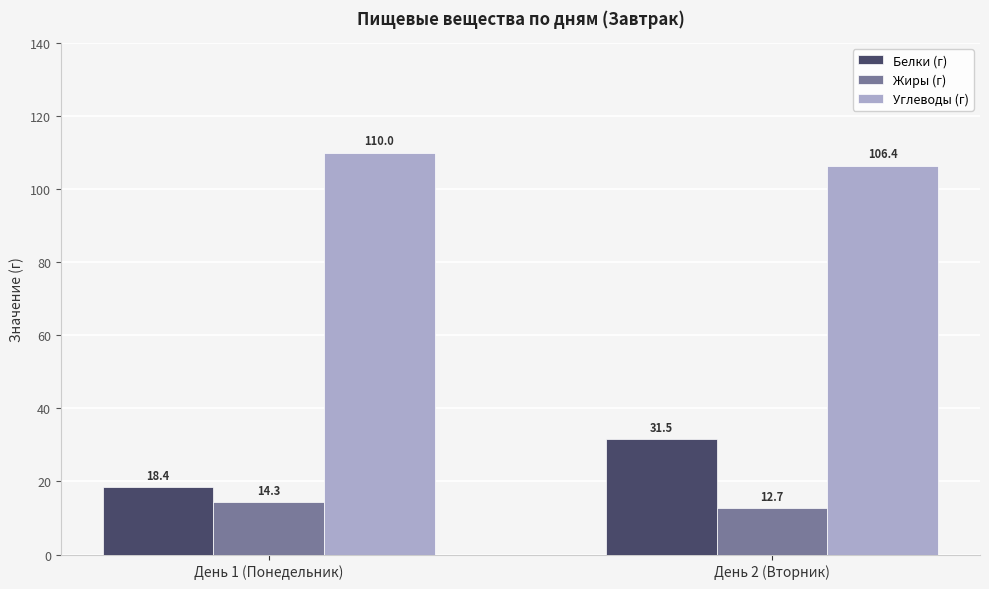

What is the difference between the Углеводы (г) values at День 2 (Вторник) and День 1 (Понедельник)?

3.6